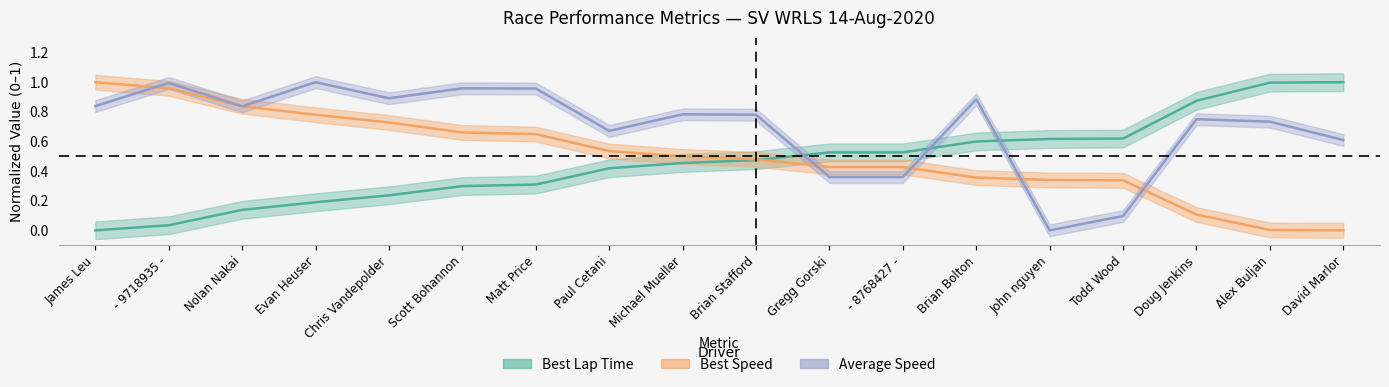

Reading right to left, extract all data points from this chart.

best_lap_time: 1.0	1.0	0.9	0.6	0.6	0.6	0.5	0.5	0.5	0.5	0.4	0.3	0.3	0.2	0.2	0.1	0.0	0.0
best_speed: 0.0	0.0	0.1	0.3	0.3	0.4	0.4	0.4	0.5	0.5	0.5	0.6	0.7	0.7	0.8	0.8	1.0	1.0
average_speed: 0.6	0.7	0.8	0.1	0.0	0.9	0.4	0.4	0.8	0.8	0.7	1.0	1.0	0.9	1.0	0.8	1.0	0.8